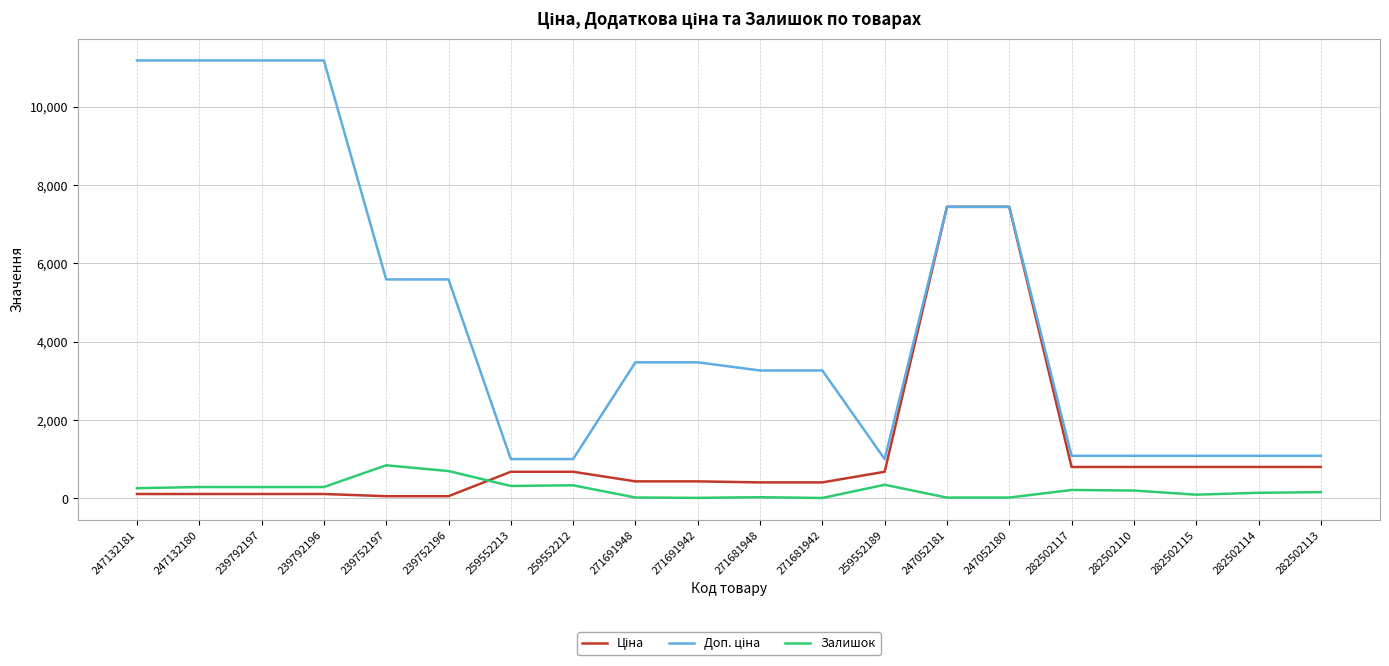

What is the sum of the Залишок values at 259552212 and 282502117?

549.0